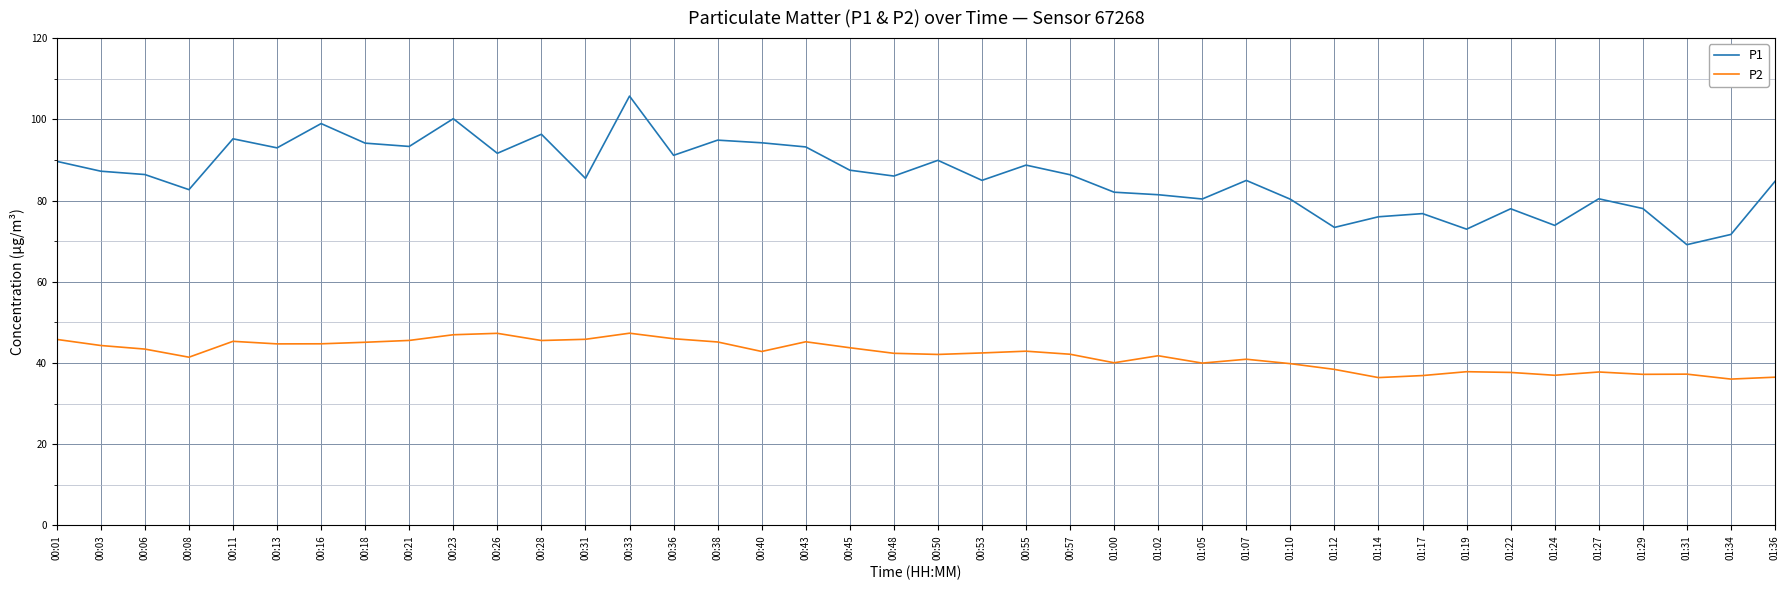

At how many categories does at least one series exceed 101?

1